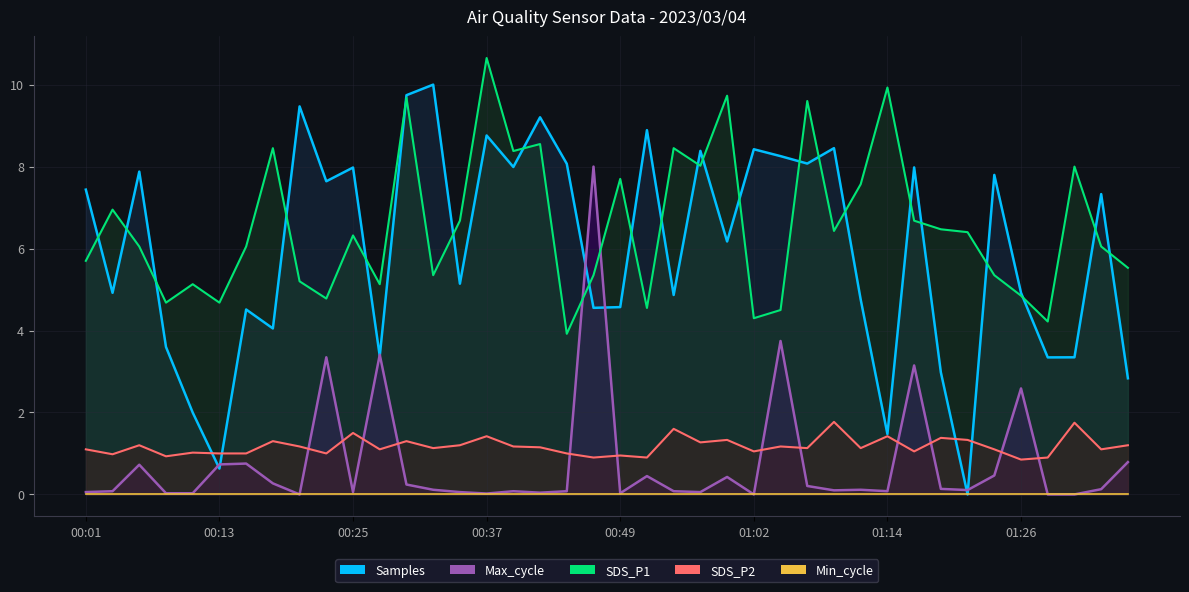

Does the chart display data point markers on the line(s)?

No